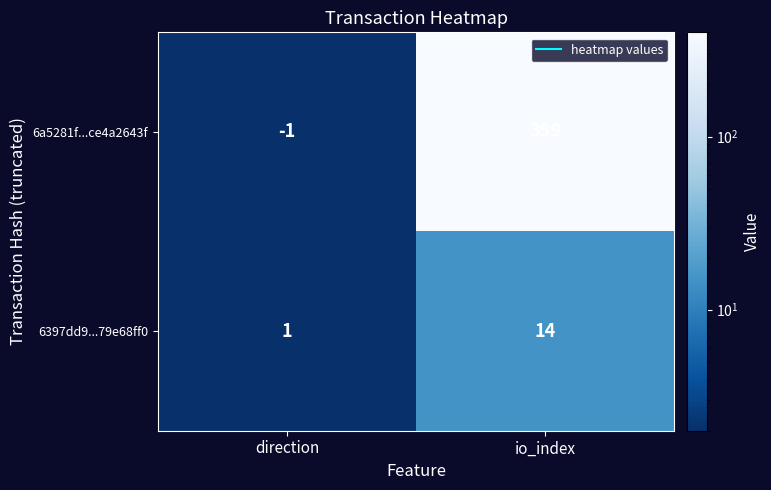

Which series has the largest total across all categories?

6a5281f...ce4a2643f